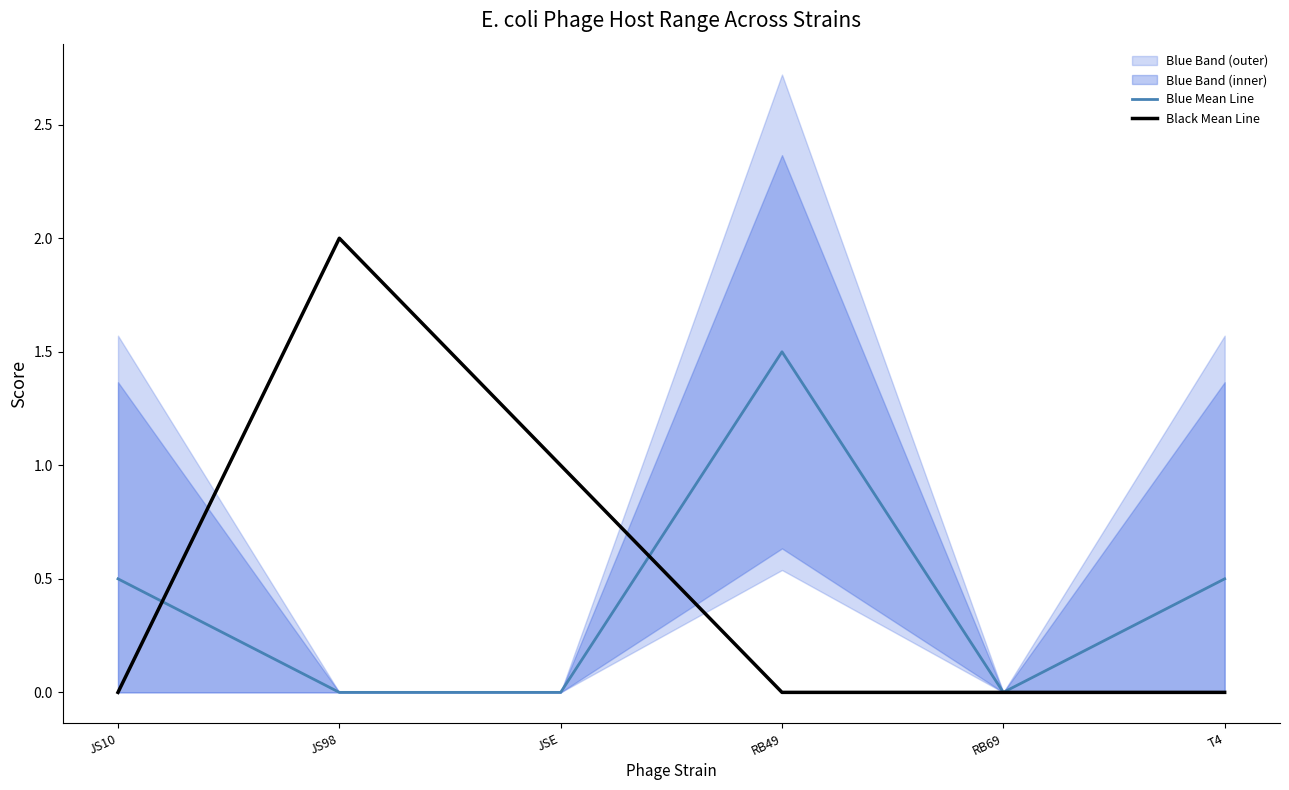

Does the chart display data point markers on the line(s)?

No